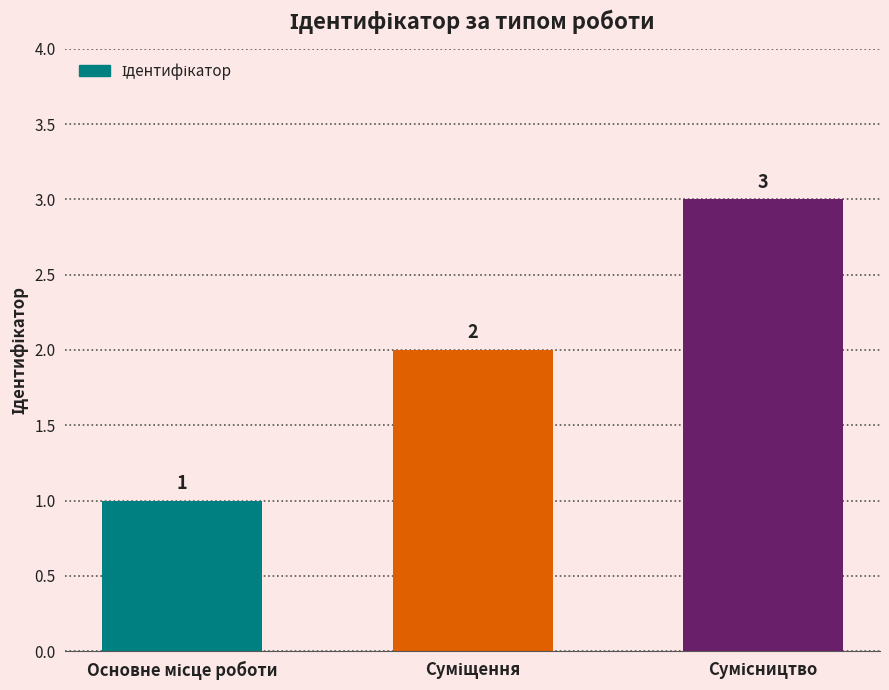

What is the value of the 2nd bar from the left?

2